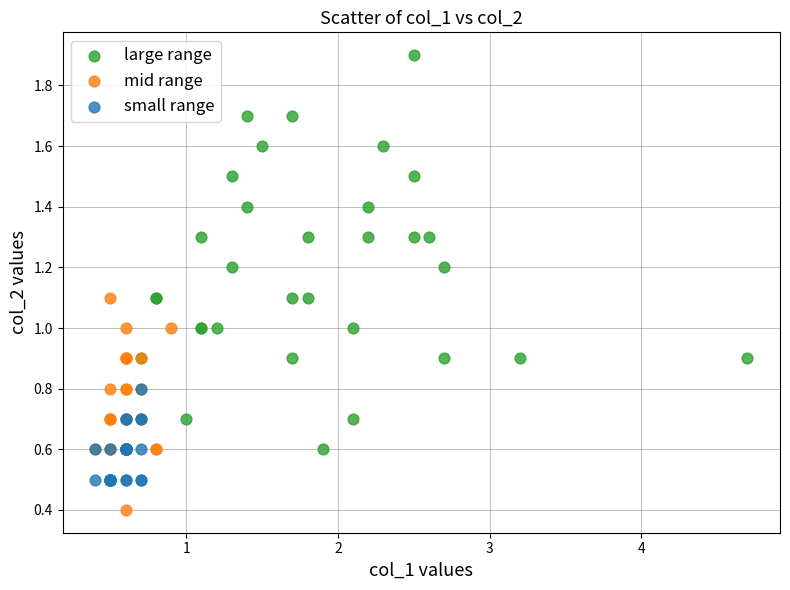

Which series contains the lowest Y value?

mid range